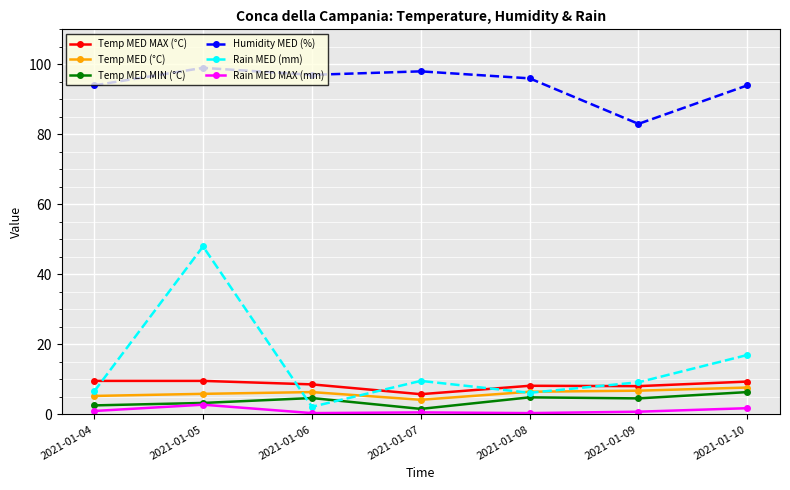

What are all the series names shown in the legend?

Temp MED MAX (°C), Temp MED (°C), Temp MED MIN (°C), Humidity MED (%), Rain MED (mm), Rain MED MAX (mm)